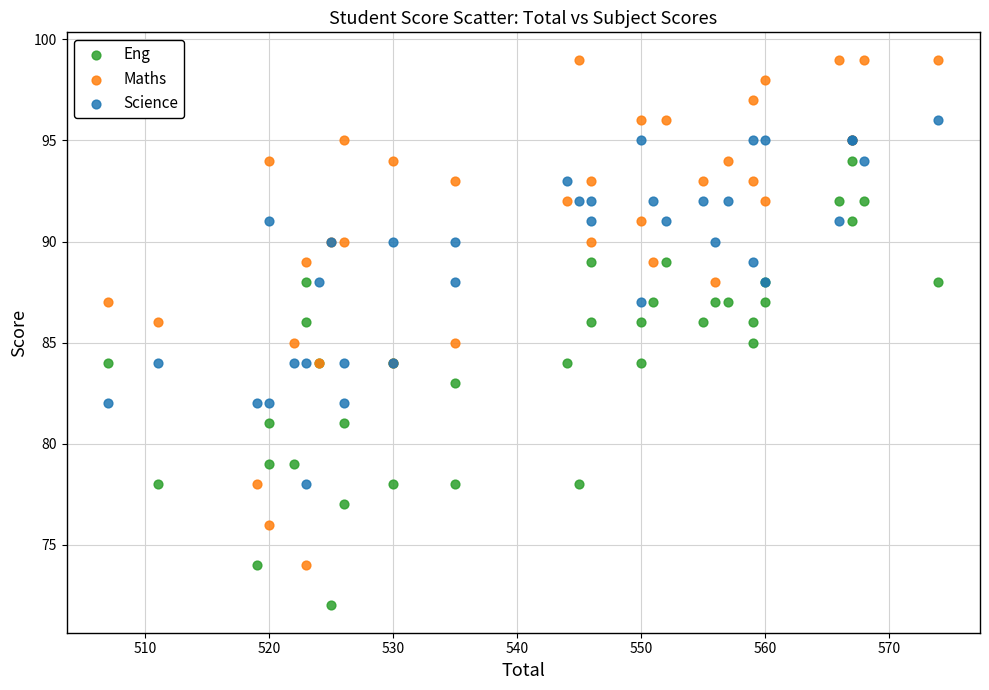

What is the X range (max minus min) for the scatter plot?

67